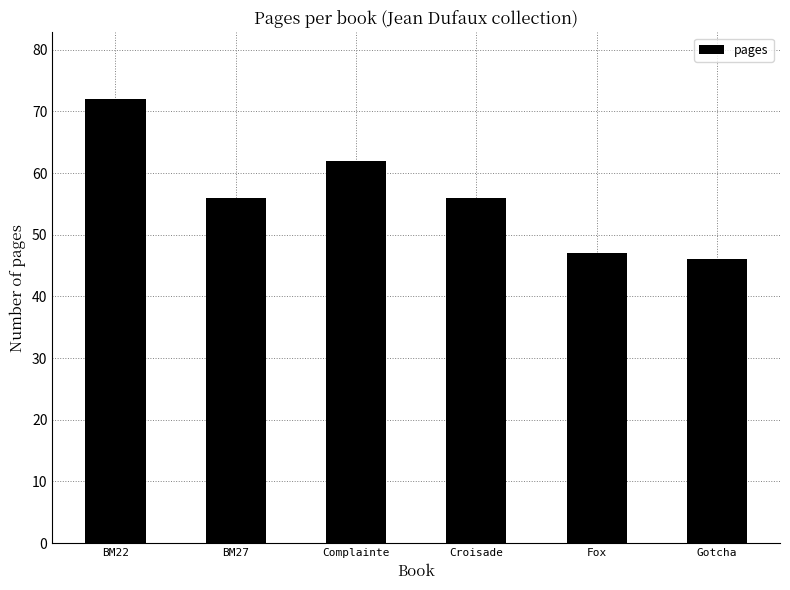

Are the bars horizontal?

No